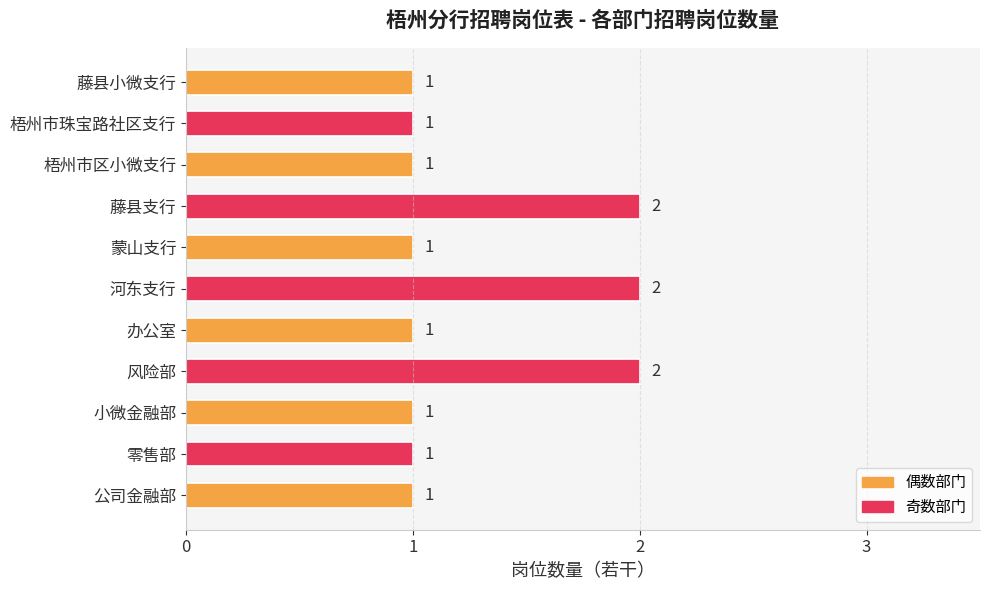

Count the number of data series in this chart.

1